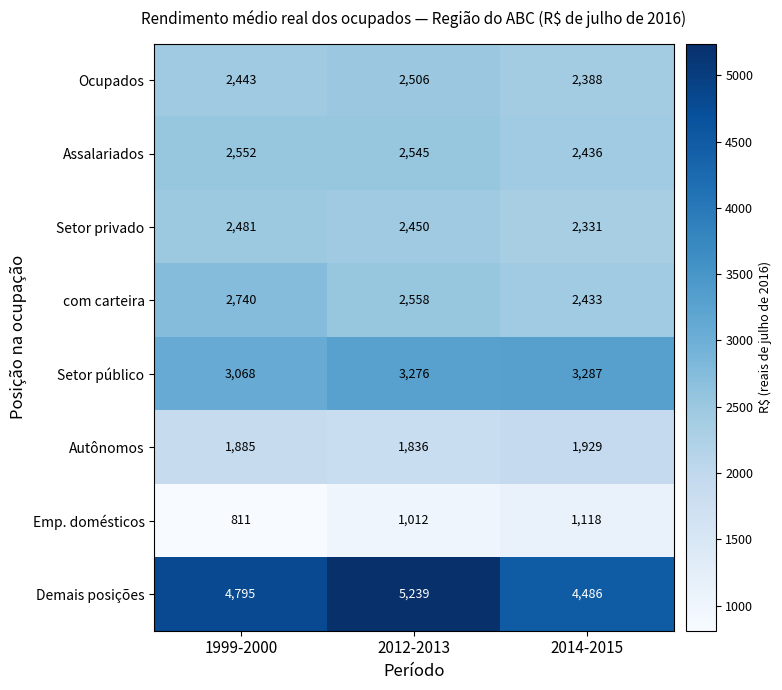

Count the number of data series in this chart.

8